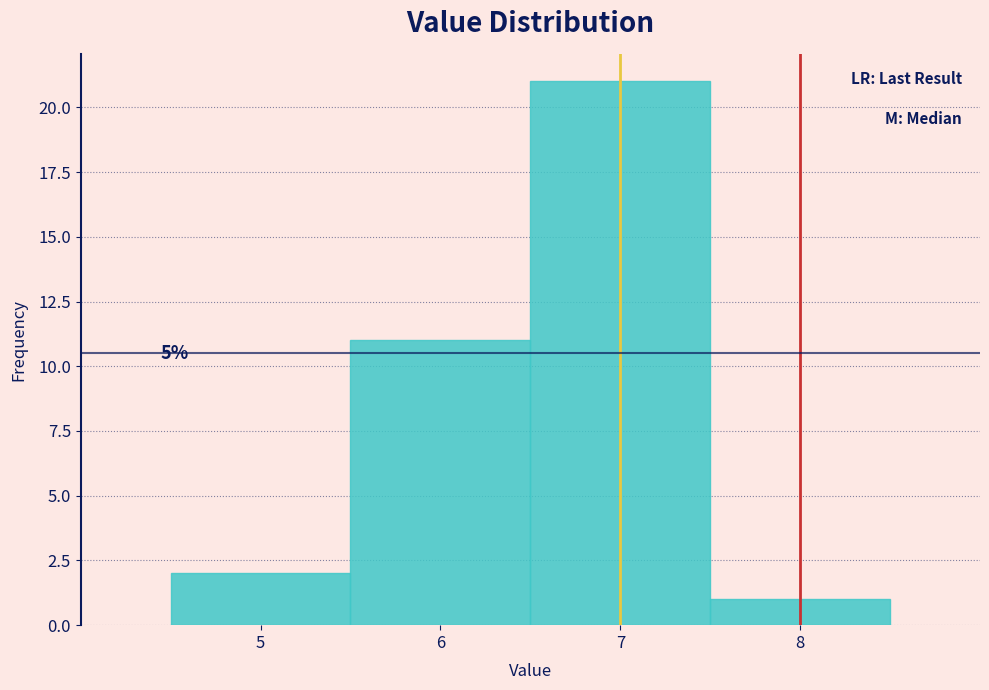

Which range on the x-axis has the tallest bar?

6.5 to 7.5